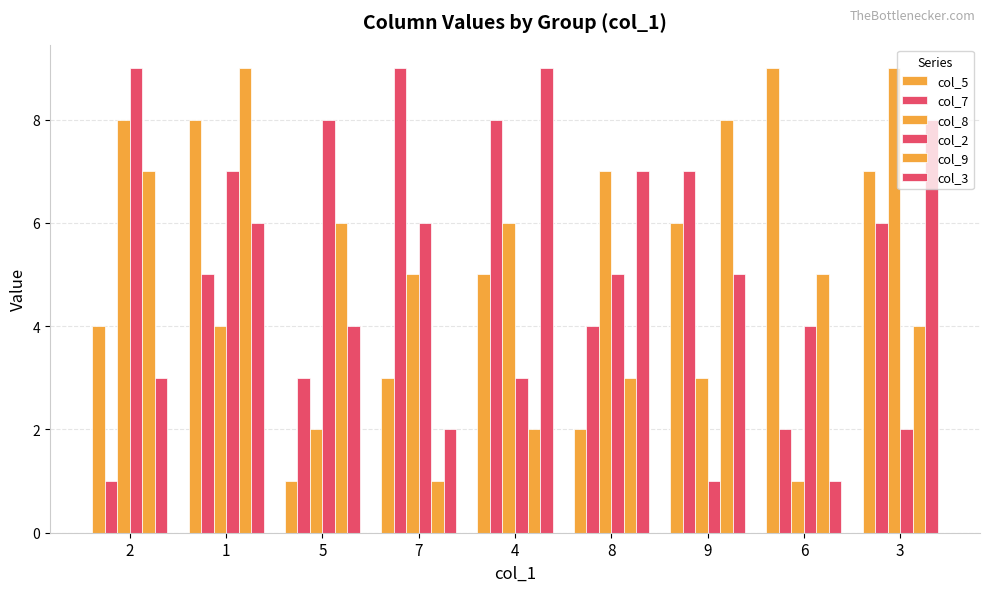

How many bars are there in total?

54